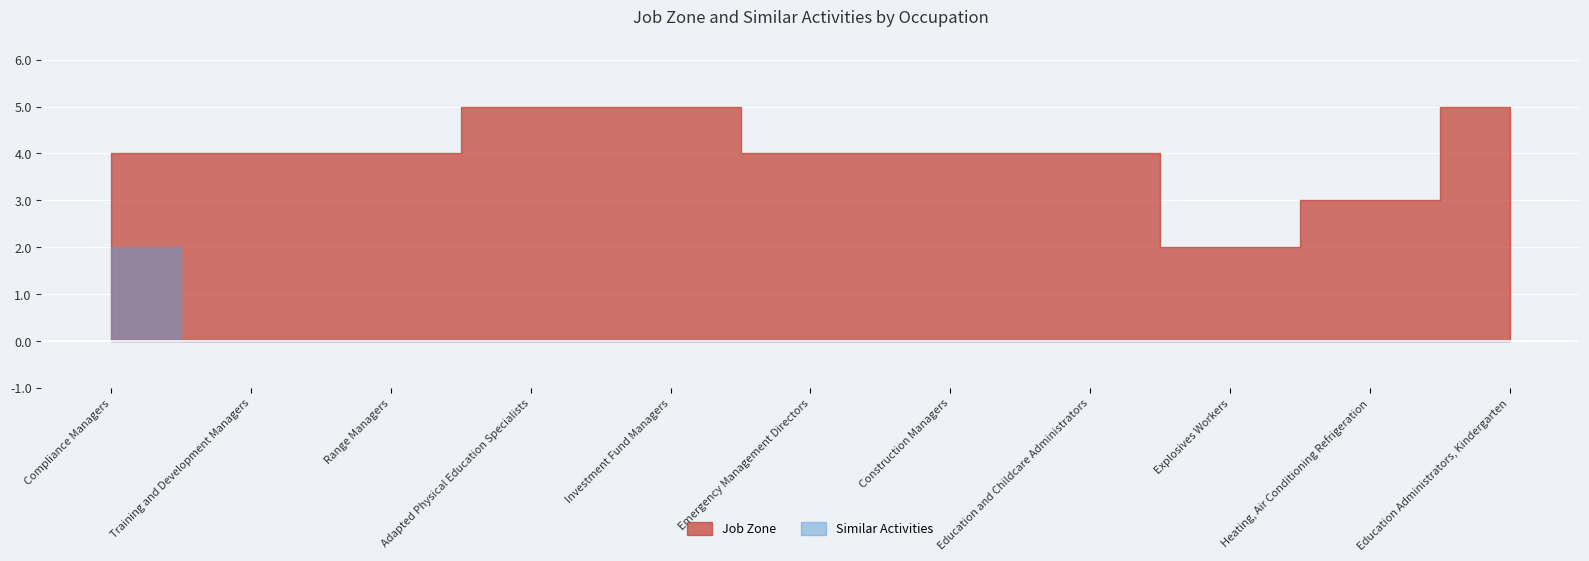

What is the average value of the Job Zone series?

4